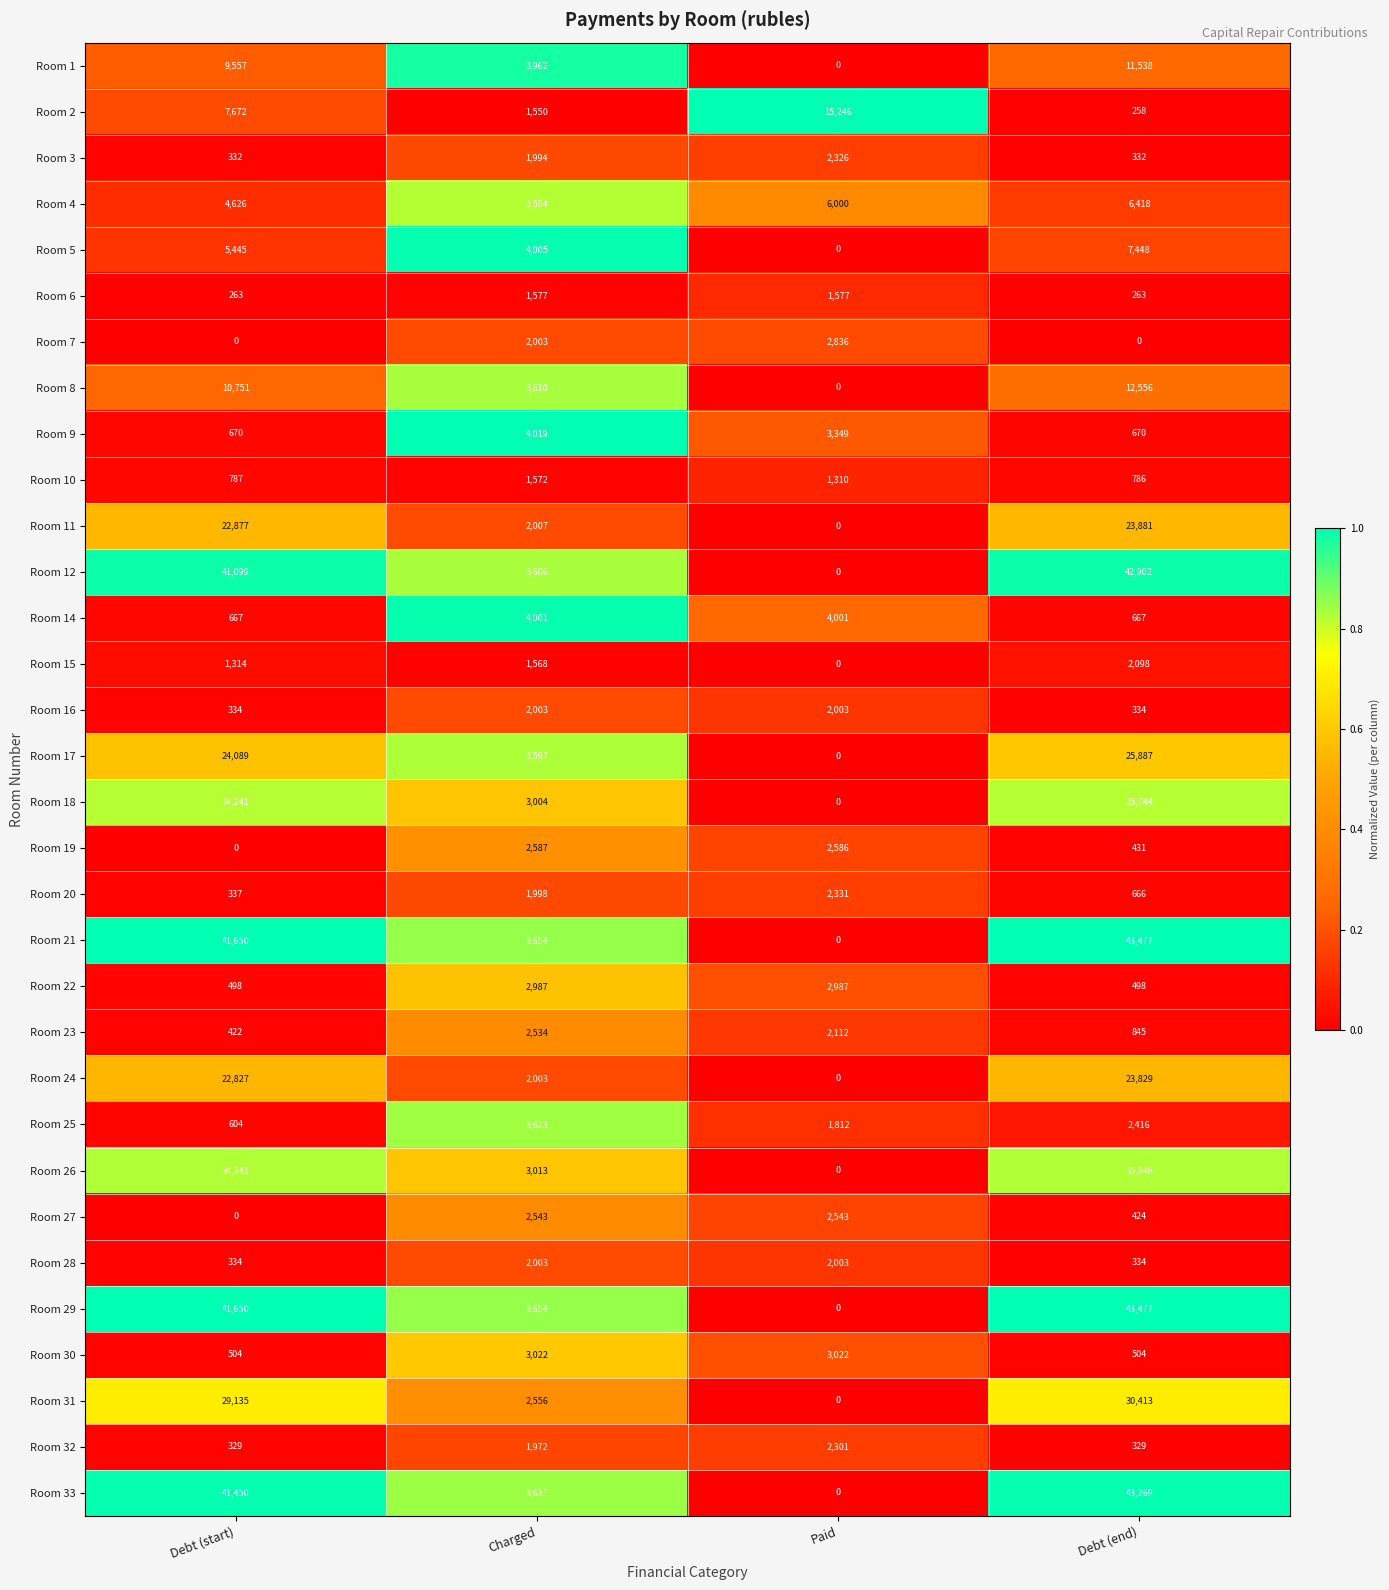

Rank the categories by Room 31 value from lowest to highest.

Paid, Charged, Debt (start), Debt (end)